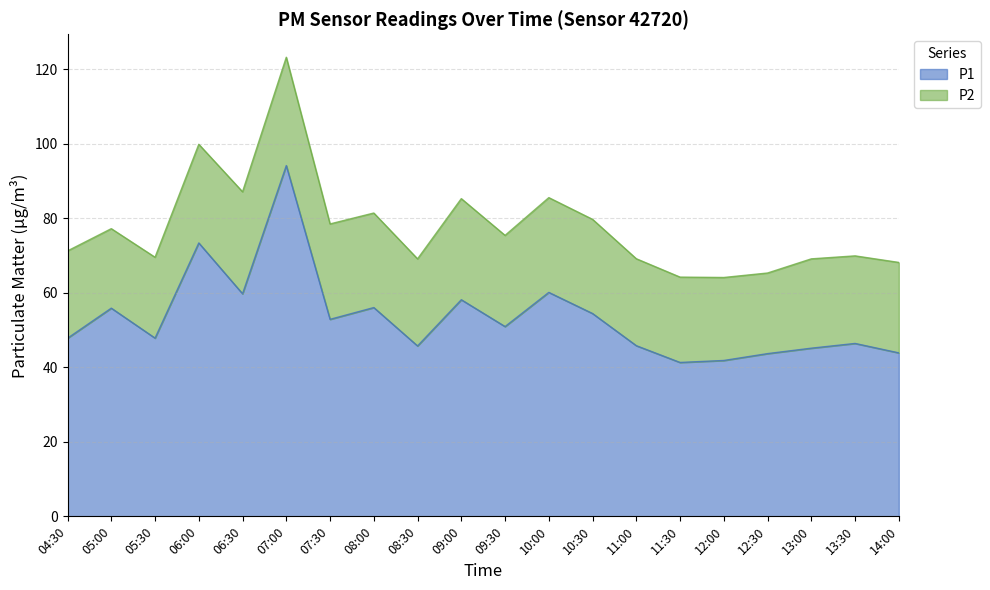

Reading right to left, extract all data points from this chart.

43.9	46.4	45.1	43.7	41.8	41.3	45.8	54.4	60.1	50.9	58.1	45.7	56.0	52.9	94.1	59.7	73.4	47.8	55.9	47.8